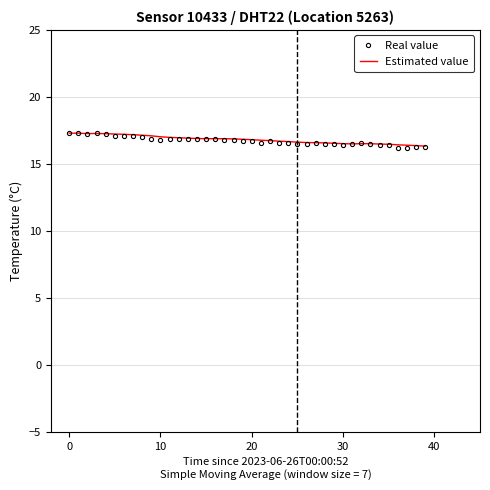

What is the greatest value displayed?

17.3